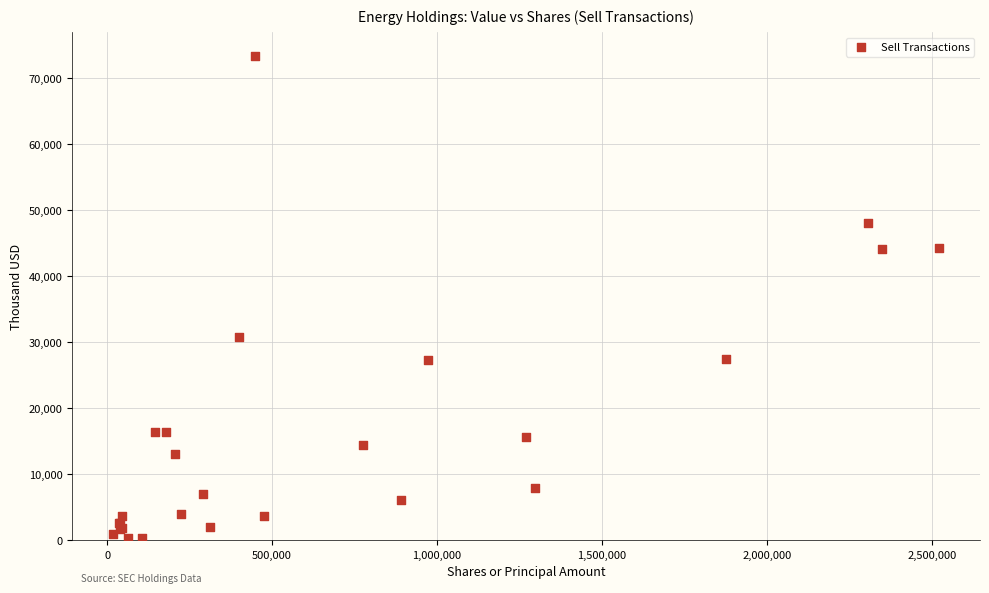

What Y value in the scatter plot is closest to 36822?

30831